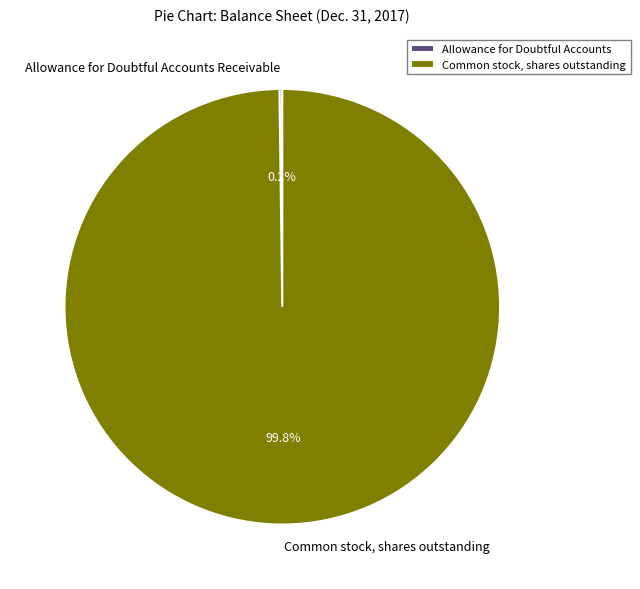

What percentage is the Common stock, shares outstanding slice, to the nearest percent?

100%